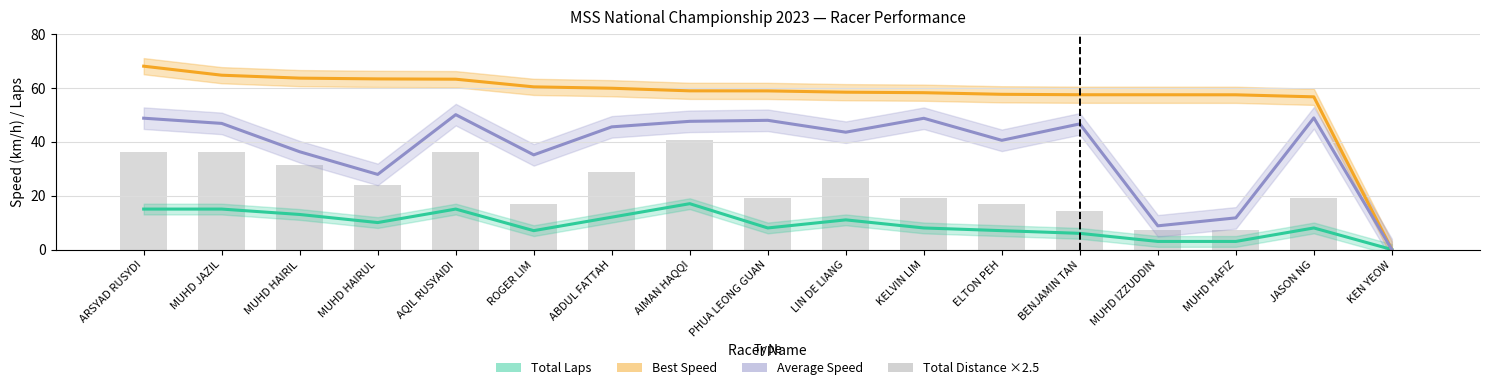

Where does the Best Speed (km/h) series first go above 58?

ARSYAD RUSYDI